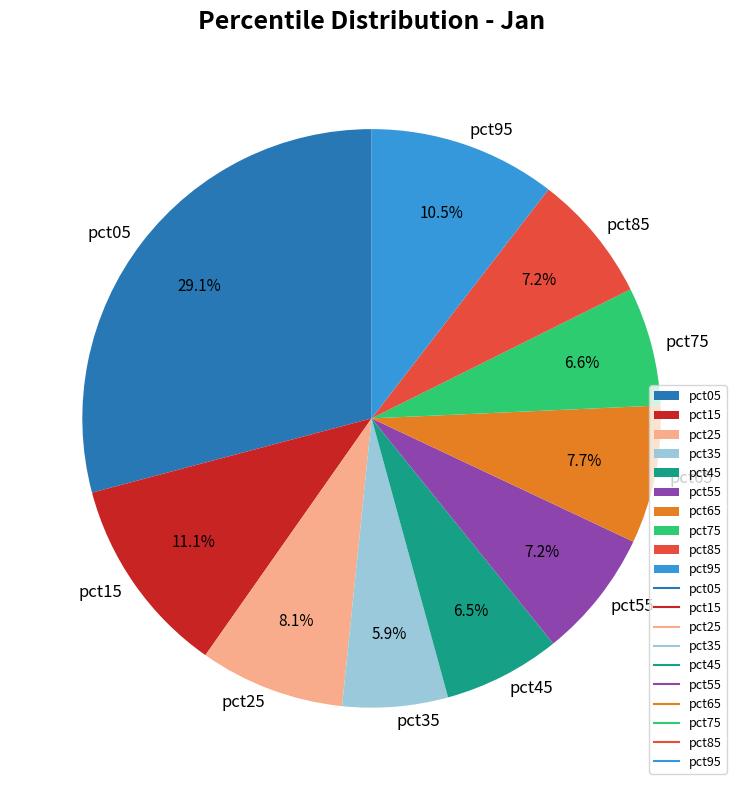

Is there any slice that represents more than half of the pie?

No